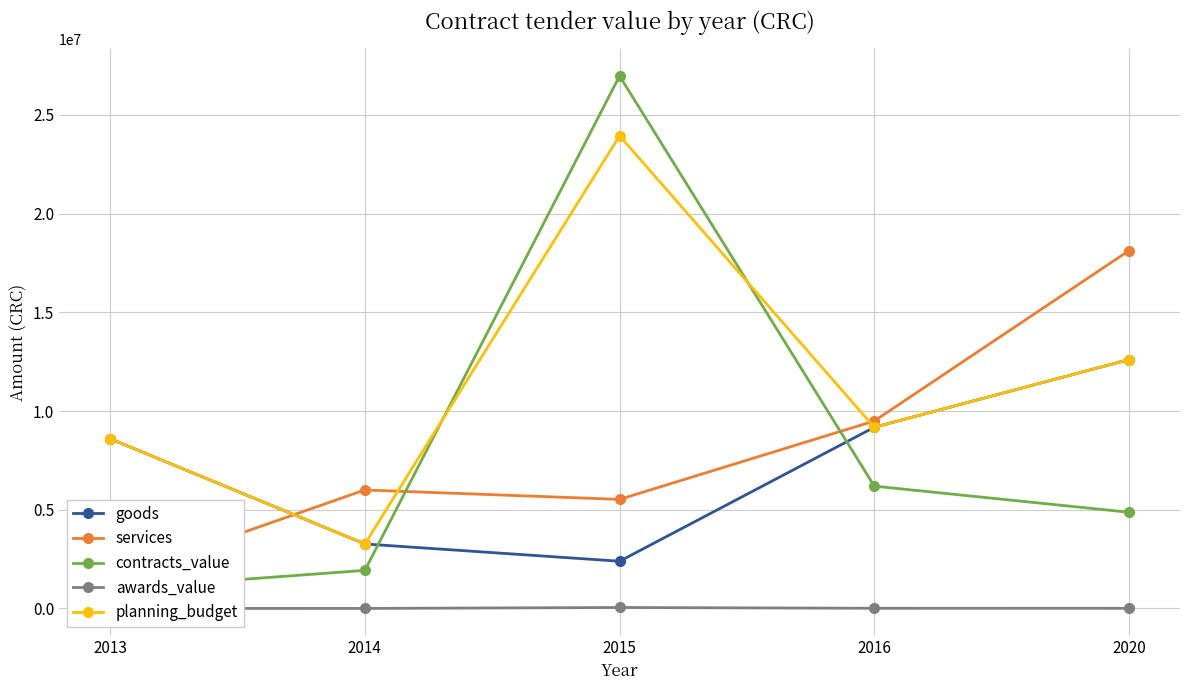

How many lines are shown in the chart?

5